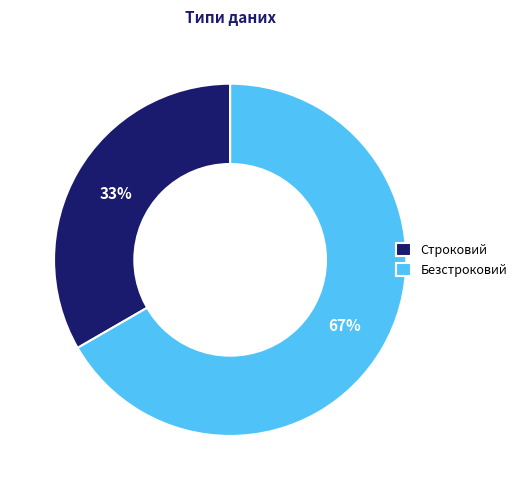

Between Строковий and Безстроковий, which is larger?

Безстроковий